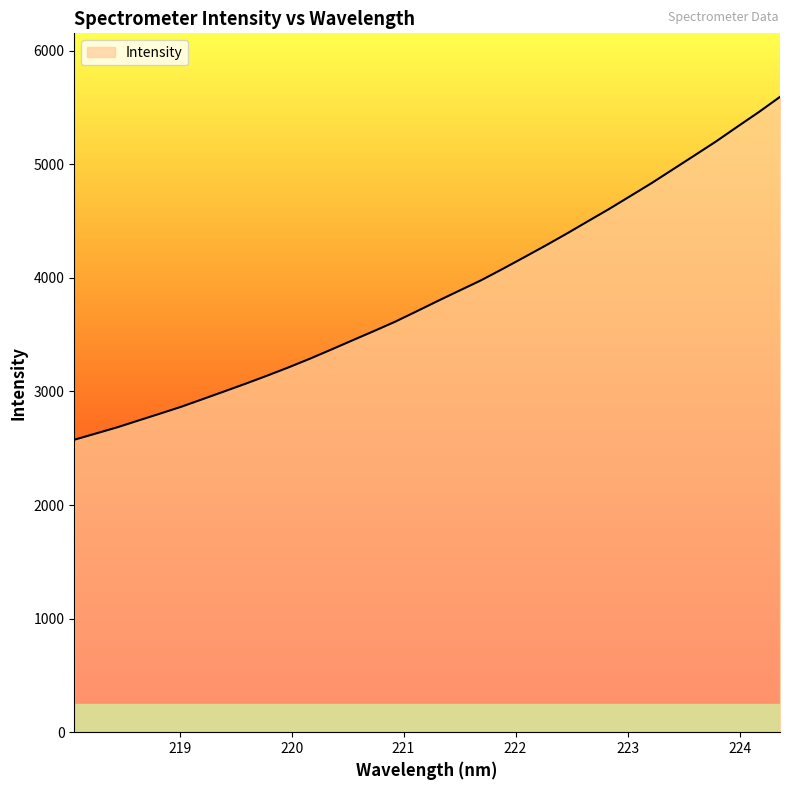

Reading right to left, transcribe all the data shown in this chart.

5594.1	5459.1	5331.0	5201.0	5078.7	4957.5	4836.1	4721.3	4607.0	4498.0	4388.1	4282.1	4179.0	4077.2	3978.1	3888.4	3798.4	3706.1	3615.0	3531.9	3450.7	3368.6	3288.0	3211.5	3138.8	3068.4	3000.3	2932.8	2865.7	2804.6	2744.6	2684.1	2629.5	2575.2